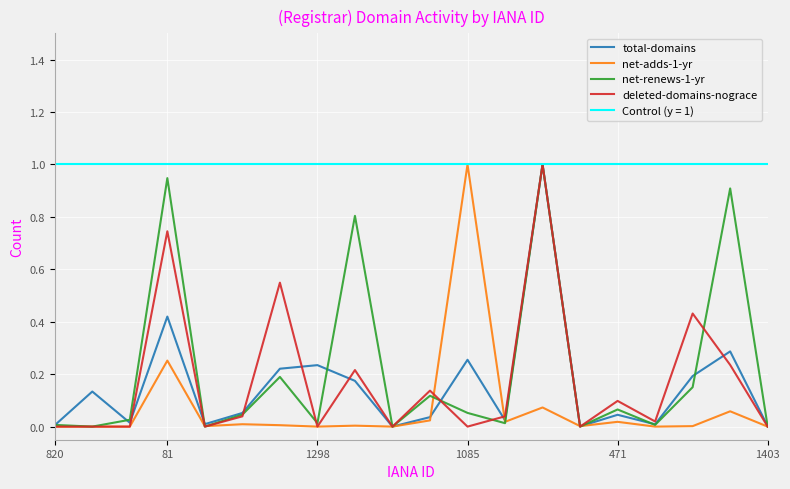

Reading left to right, list all the values displayed in this chart.

total-domains: 0.0	0.1	0.0	0.4	0.0	0.1	0.2	0.2	0.2	0.0	0.0	0.3	0.0	1.0	0.0	0.0	0.0	0.2	0.3	0.0
net-adds-1-yr: 0.0	0.0	0.0	0.3	0.0	0.0	0.0	0.0	0.0	0.0	0.0	1.0	0.0	0.1	0.0	0.0	0.0	0.0	0.1	0.0
net-renews-1-yr: 0.0	0.0	0.0	0.9	0.0	0.0	0.2	0.0	0.8	0.0	0.1	0.1	0.0	1.0	0.0	0.1	0.0	0.2	0.9	0.0
deleted-domains-nograce: 0.0	0.0	0.0	0.7	0.0	0.0	0.5	0.0	0.2	0.0	0.1	0.0	0.0	1.0	0.0	0.1	0.0	0.4	0.2	0.0